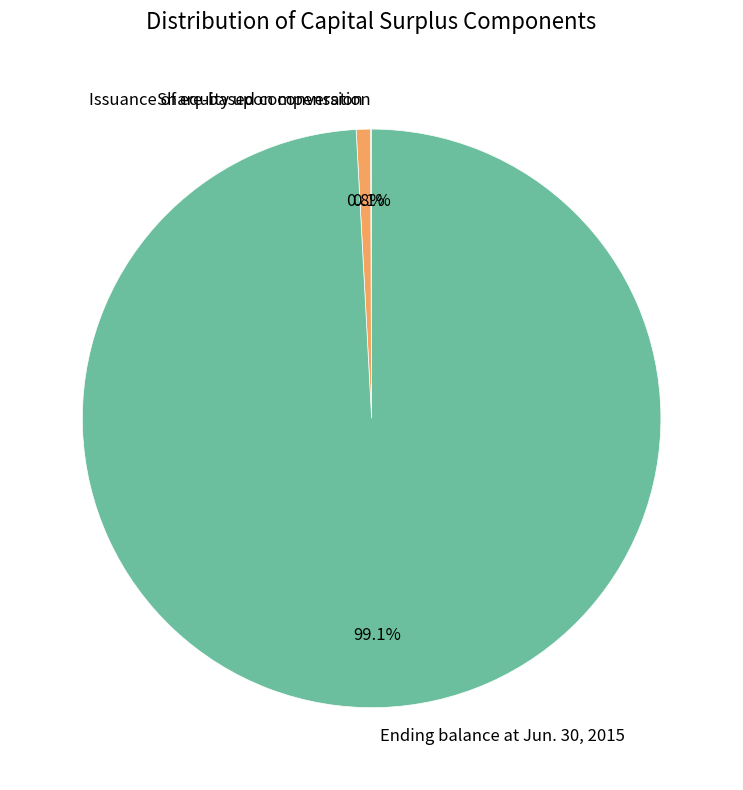

How much of the chart is everything except Issuance of equity upon conversion?

99.2%